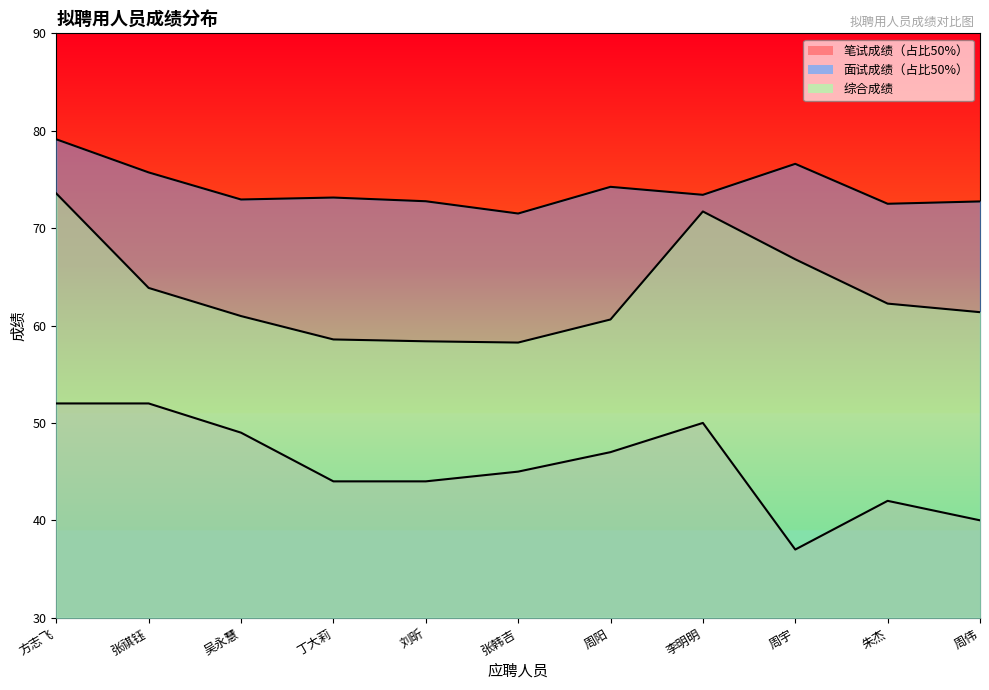

Reading left to right, extract all data points from this chart.

笔试成绩（占比50%）: 52.0	52.0	49.0	44.0	44.0	45.0	47.0	50.0	37.0	42.0	40.0
面试成绩（占比50%）: 79.1	75.7	72.9	73.1	72.8	71.5	74.2	73.4	76.6	72.5	72.7
综合成绩: 73.6	63.9	61.0	58.6	58.4	58.2	60.6	71.7	66.8	62.2	61.4